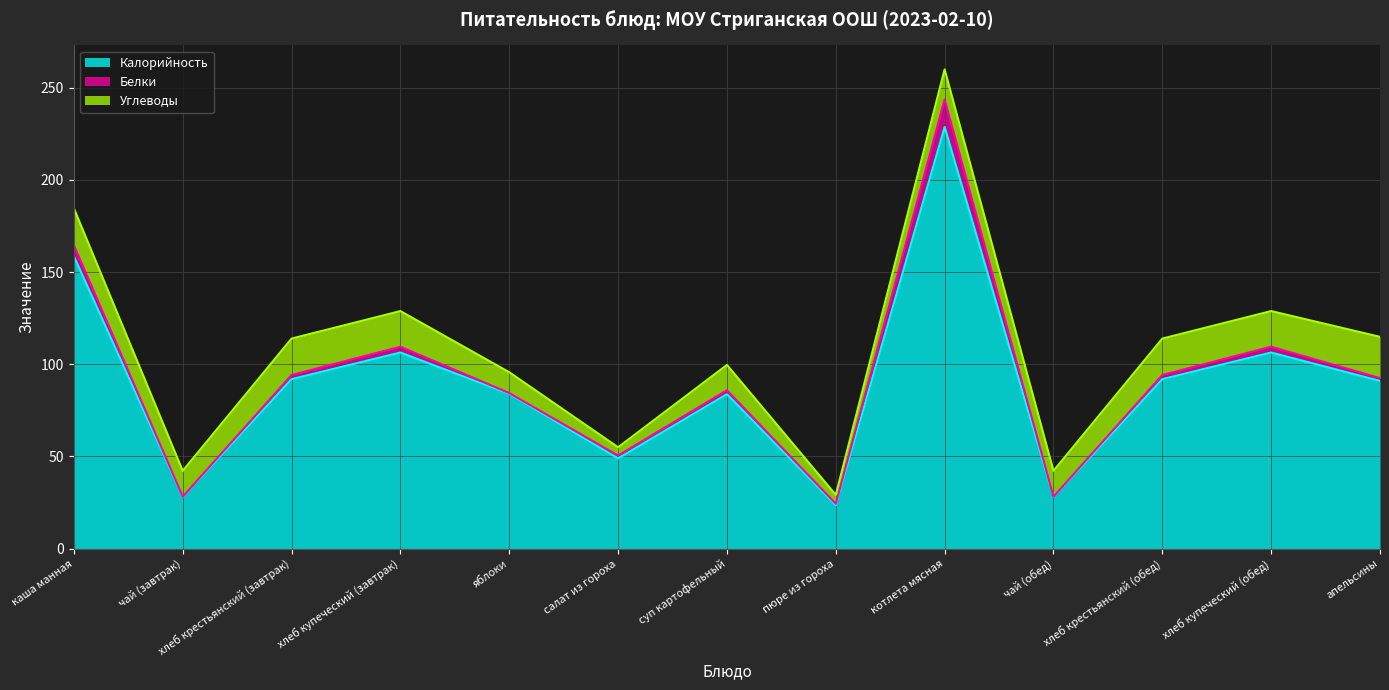

How many data points does each series have?

13